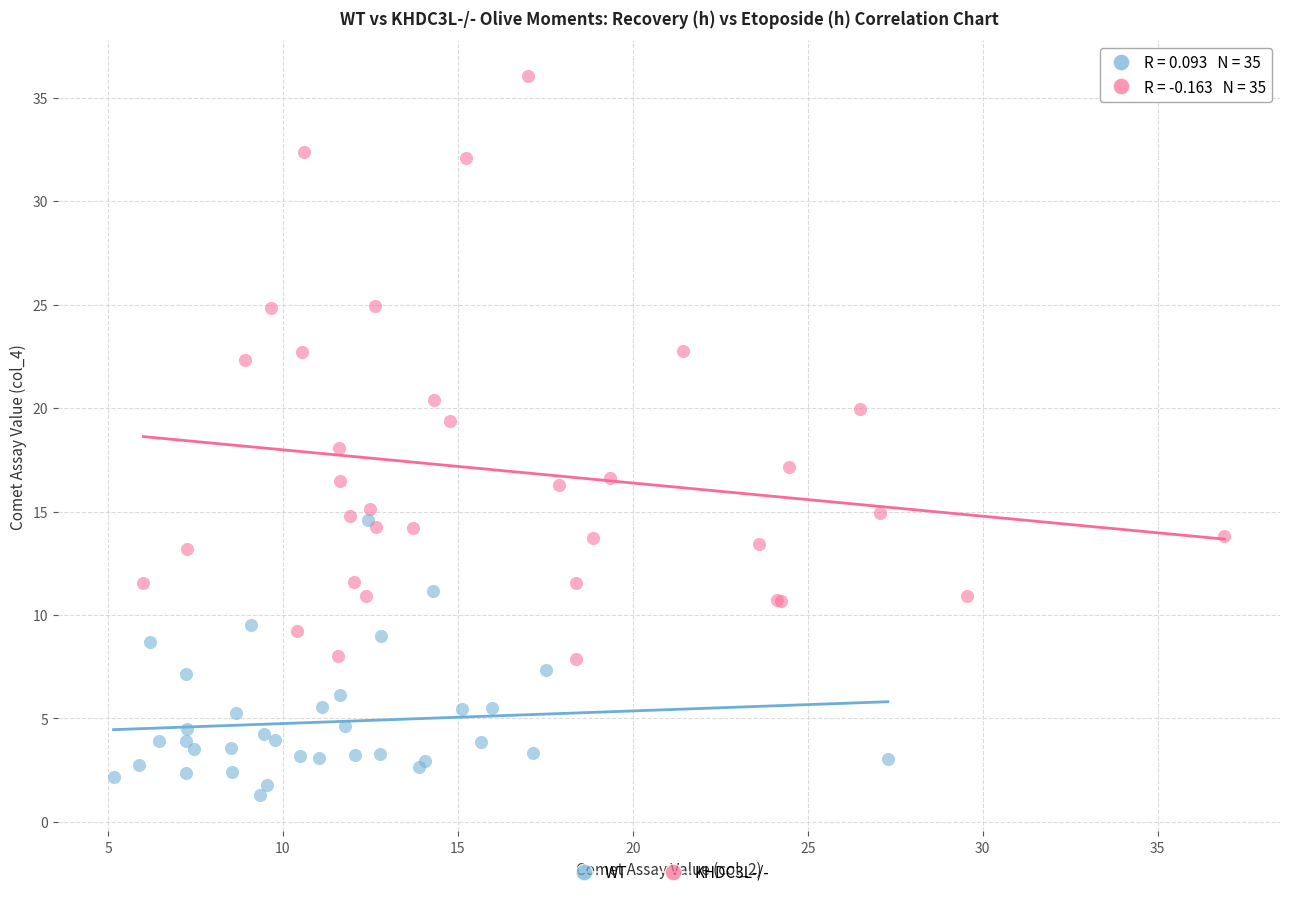

Which series reaches the minimum Y coordinate?

WT